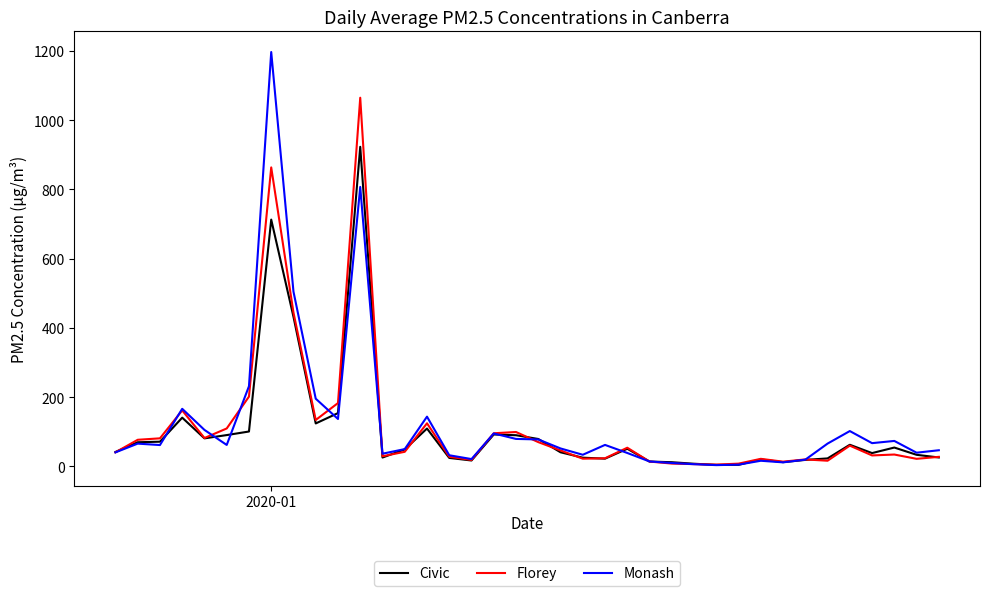

What is the maximum value shown in the chart?

1197.1